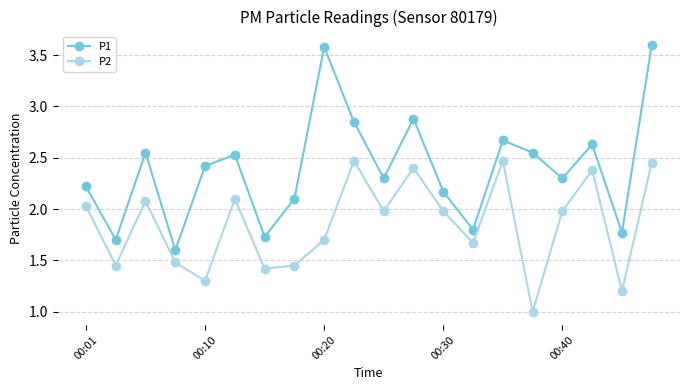

List the series in order of their peak value, lowest first.

P2, P1